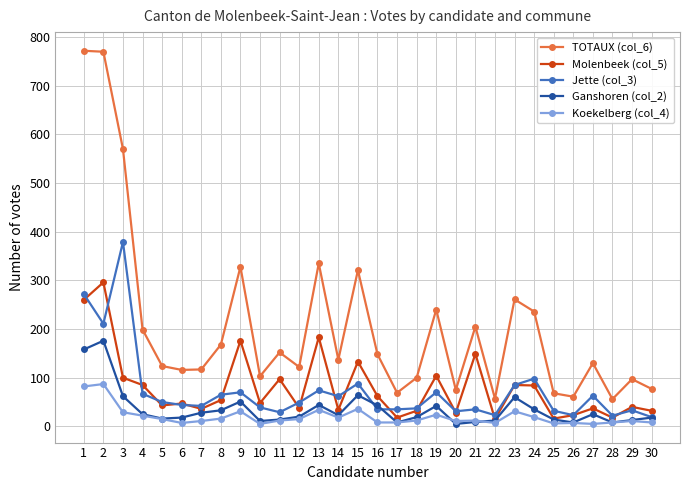

The value of TOTAUX (col_6) at 4 is 199. True or false?

True